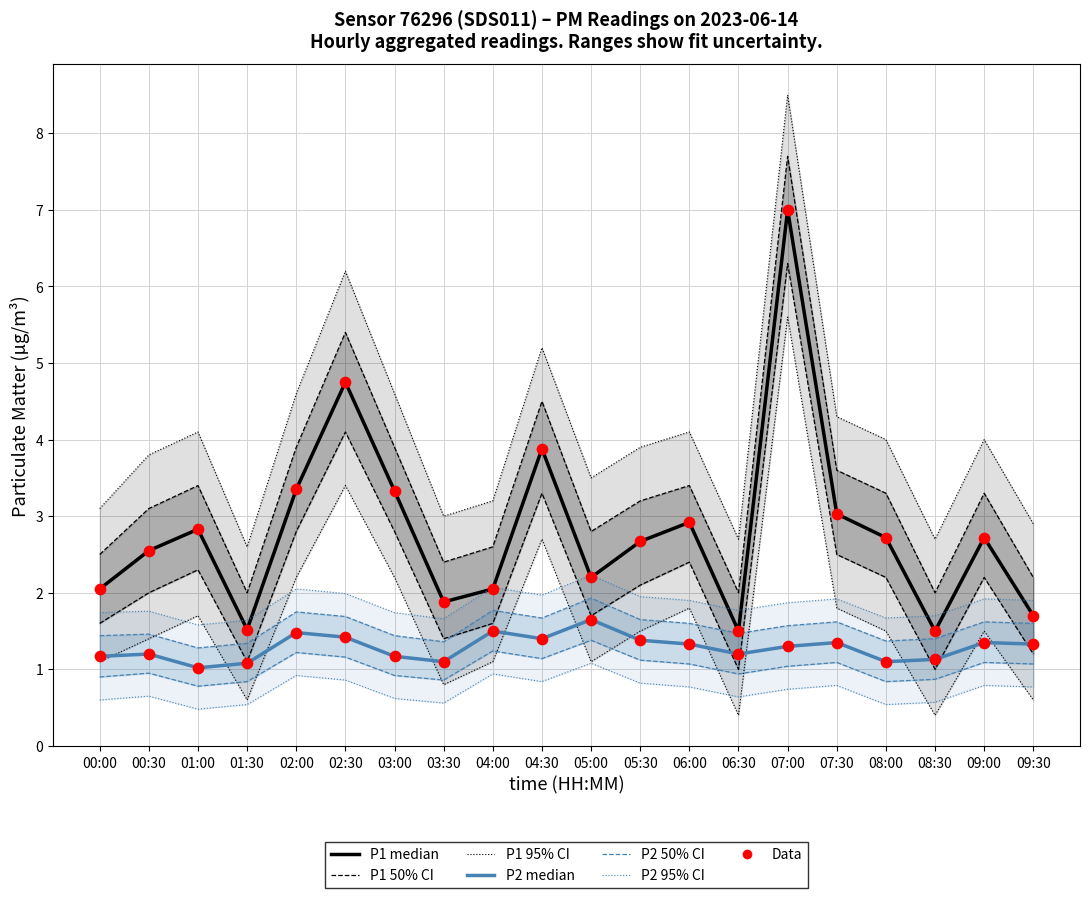

At how many categories does at least one series exceed 2?

15